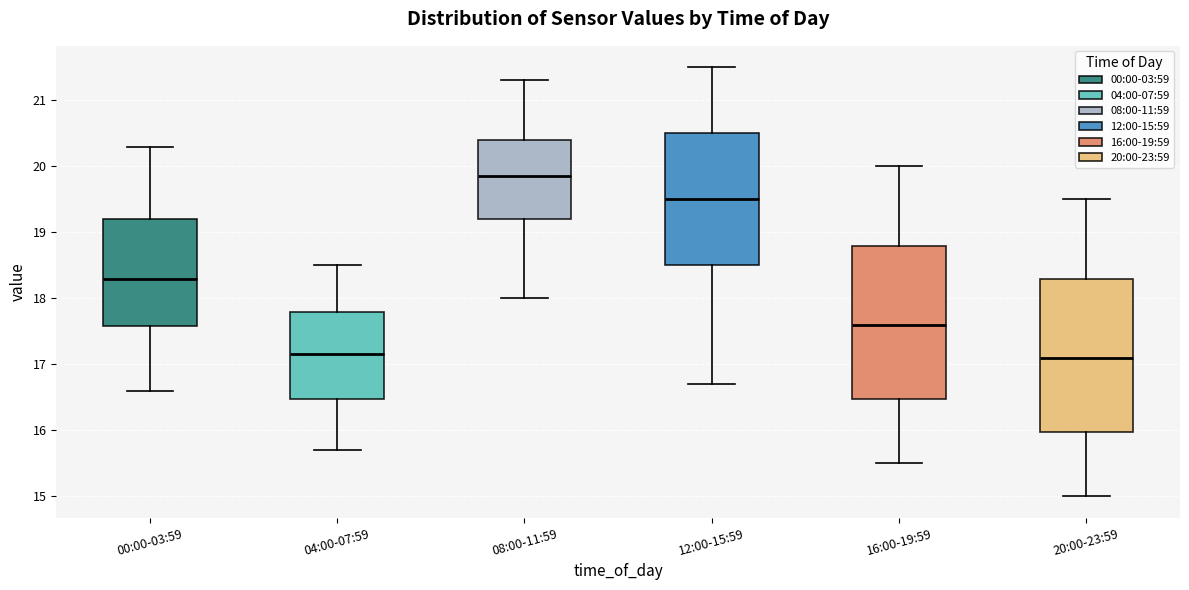

Reading left to right, transcribe this box plot: for each box, give where its median line is, the range the box spans, and where its two whiskers end, as read against the y-axis. The values are not printed on the chart, so give them approximately, as read against the axis.

00:00-03:59: median 18.3, box 17.6 to 19.2, whiskers 16.6 to 20.3
04:00-07:59: median 17.2, box 16.5 to 17.8, whiskers 15.7 to 18.5
08:00-11:59: median 19.9, box 19.2 to 20.4, whiskers 18.0 to 21.3
12:00-15:59: median 19.5, box 18.5 to 20.5, whiskers 16.7 to 21.5
16:00-19:59: median 17.6, box 16.5 to 18.8, whiskers 15.5 to 20.0
20:00-23:59: median 17.1, box 16.0 to 18.3, whiskers 15.0 to 19.5